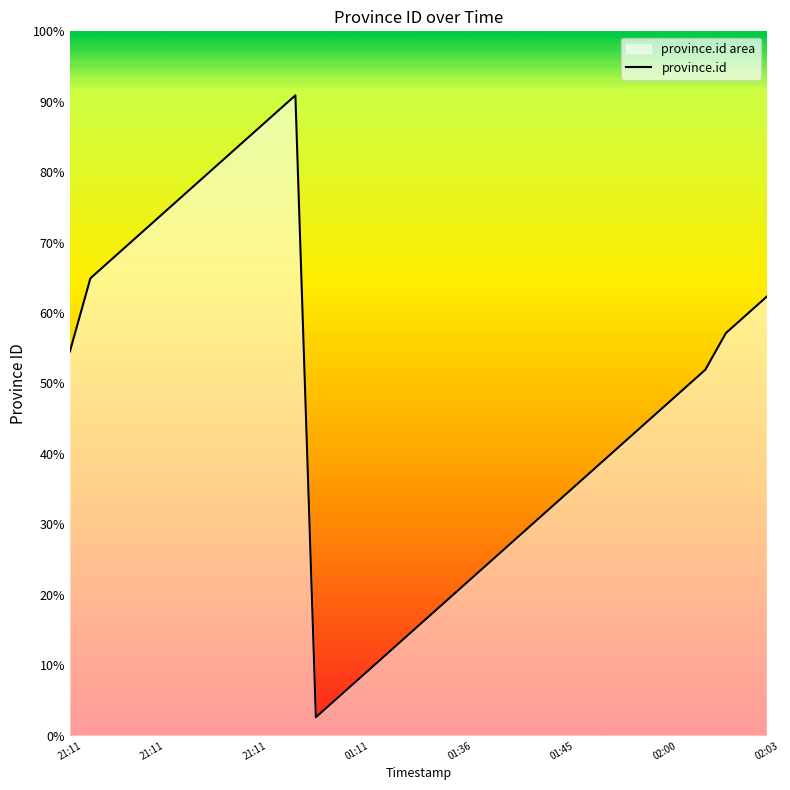

What is the value of the 26th point from the left?

14